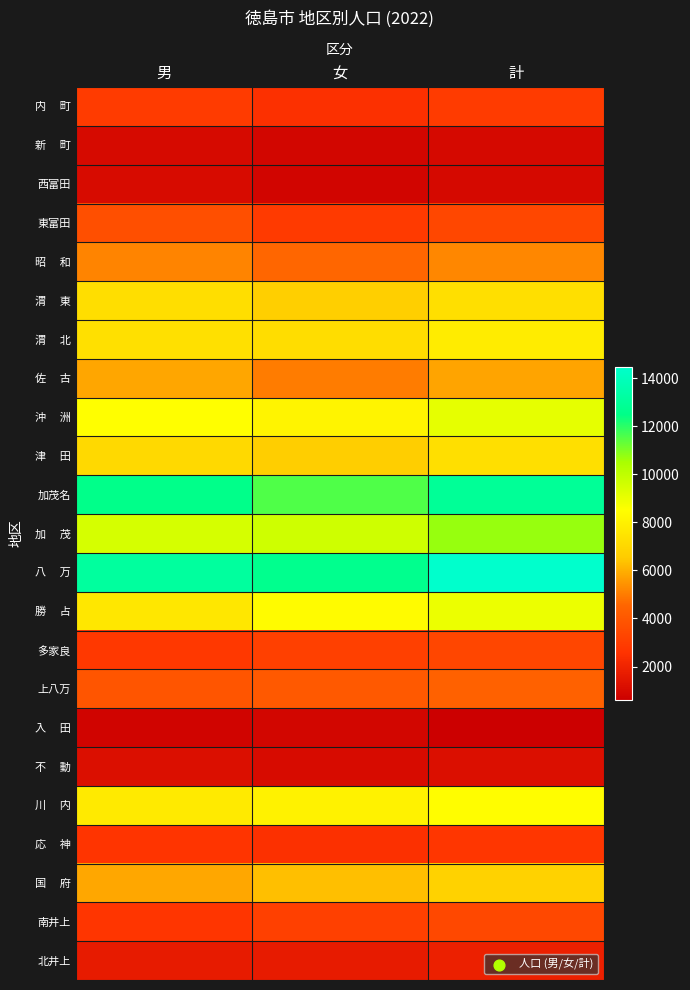

Which label corresponds to the largest value in the chart?

計